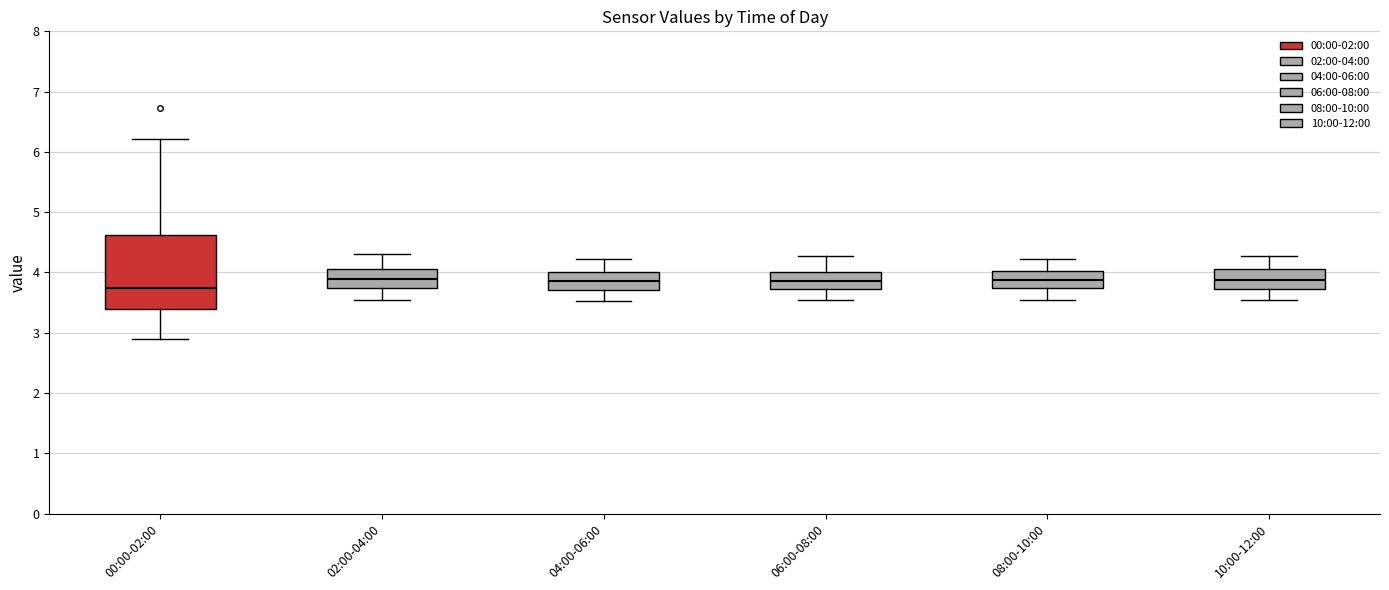

Comparing the boxes themselves (not the whiskers), which one is the tallest?

00:00-02:00